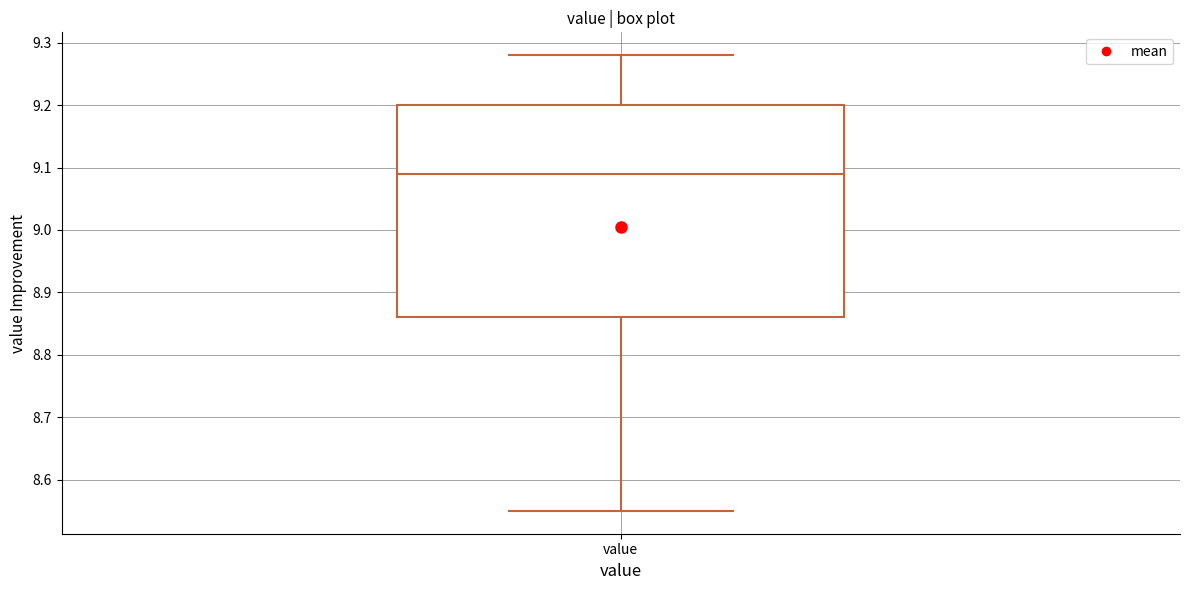

Where is the upper edge of the box for value on the y-axis? The values are not printed on the chart, so give them approximately, as read against the axis.

9.20